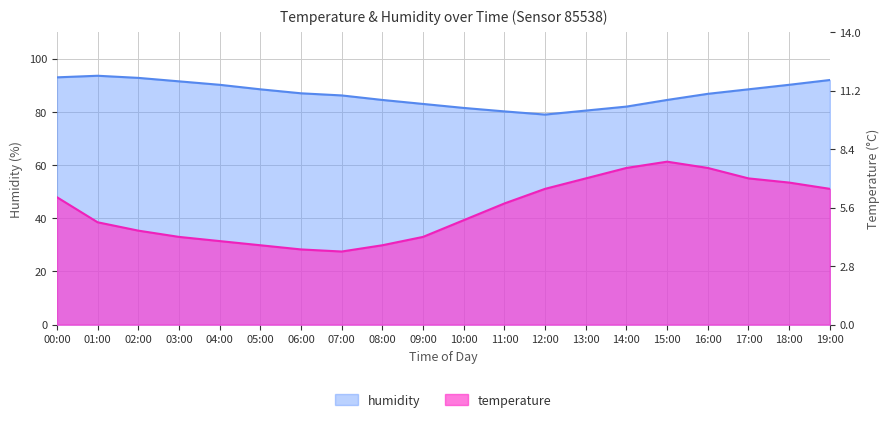

Is it true that humidity equals 82.0 at 14:00?

True